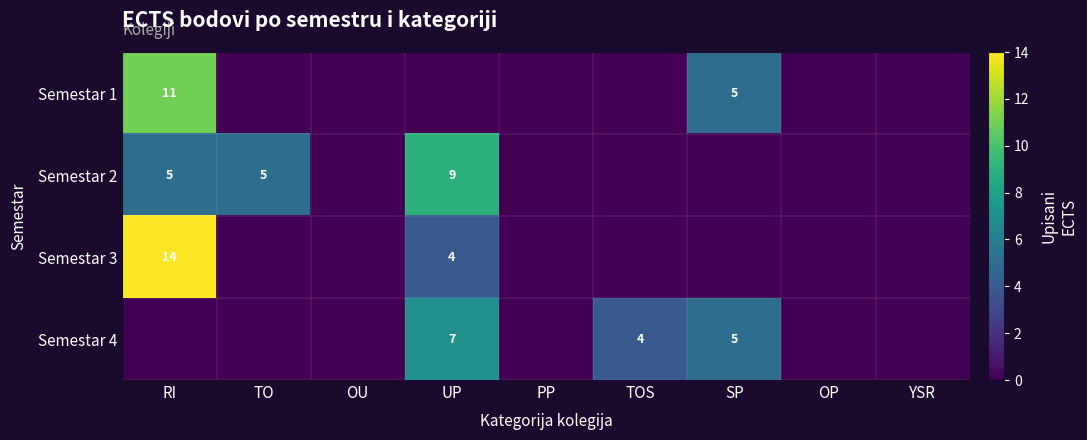

Rank the categories by Semestar 1 value from highest to lowest.

RI, SP, TO, OU, UP, PP, TOS, OP, YSR